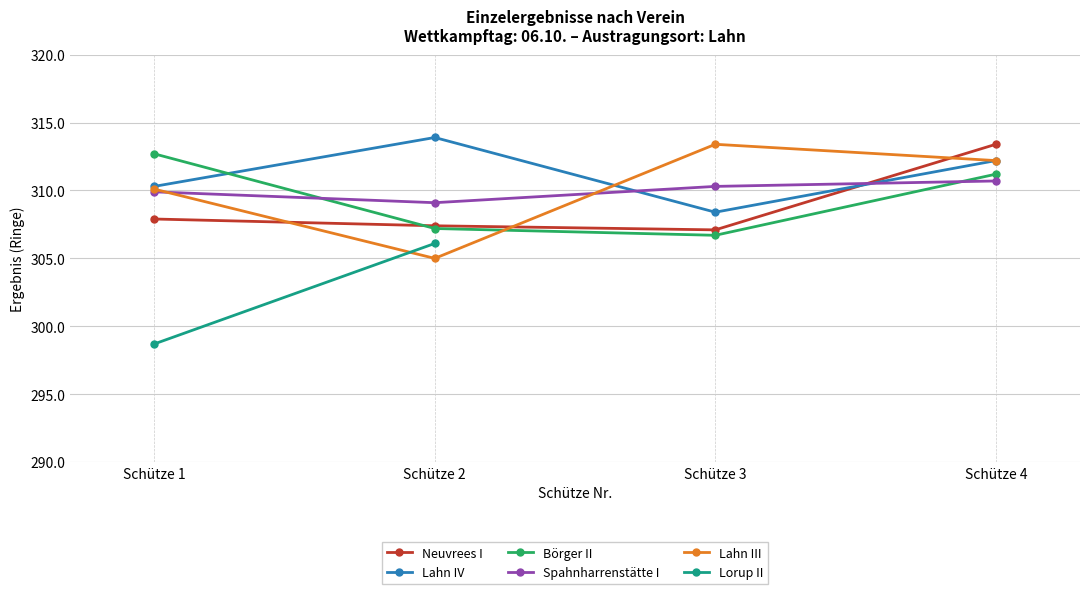

Rank the categories by Spahnharrenstätte I value from highest to lowest.

Schütze 4, Schütze 3, Schütze 1, Schütze 2